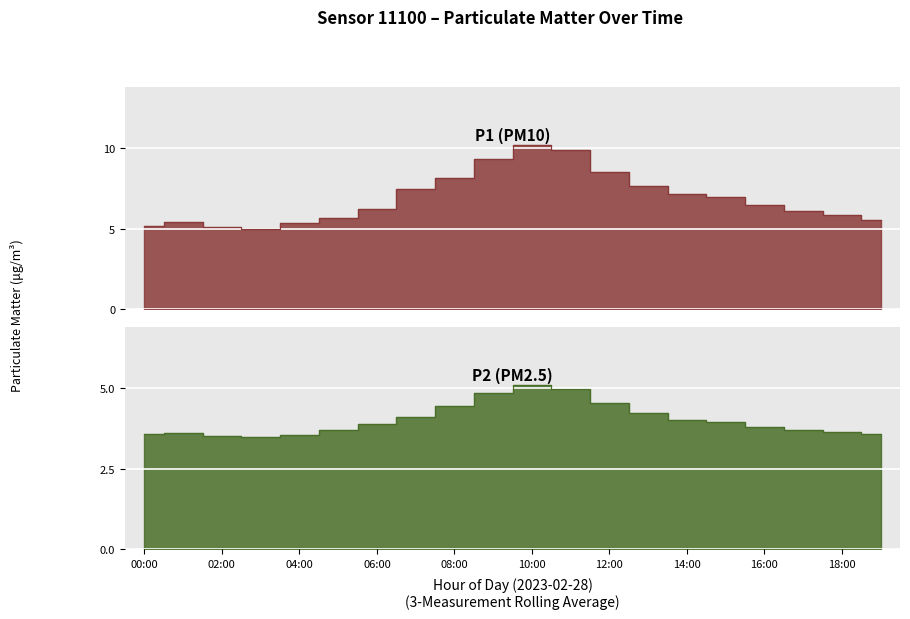

What is the label of the 17th point from the left?

16:00